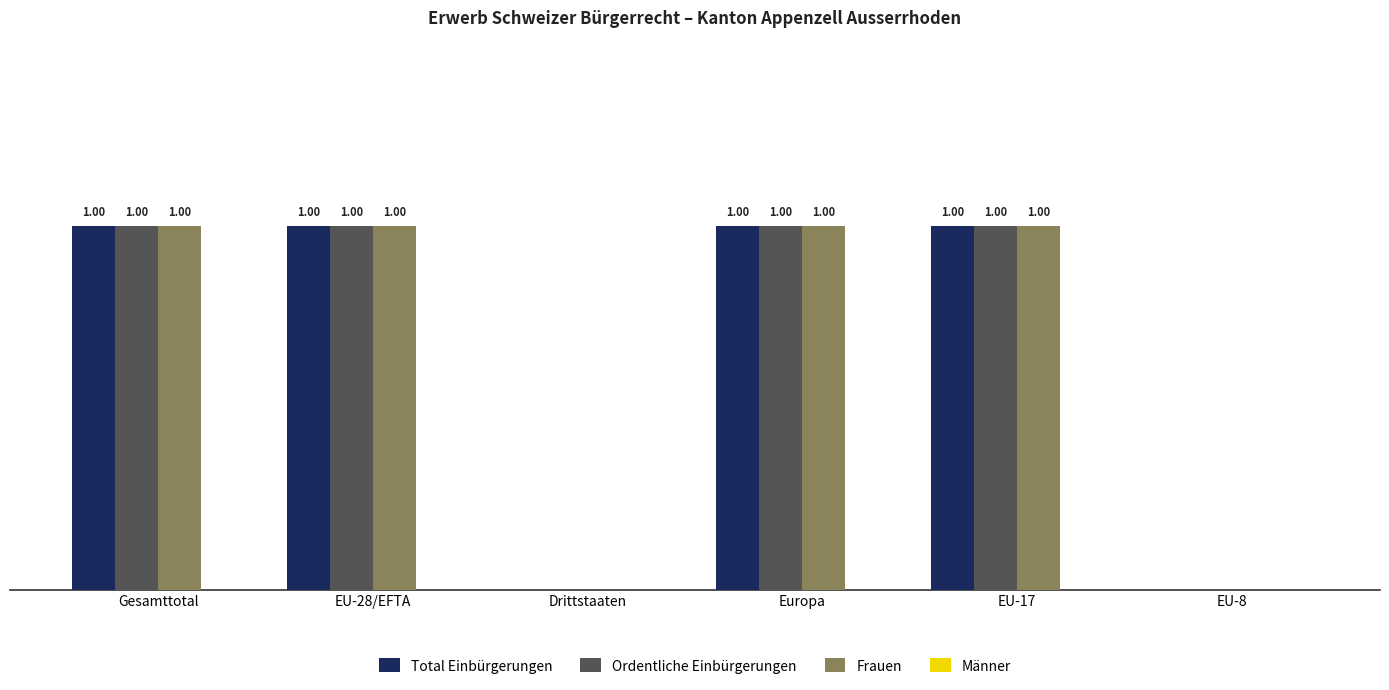

Are the bars horizontal?

No